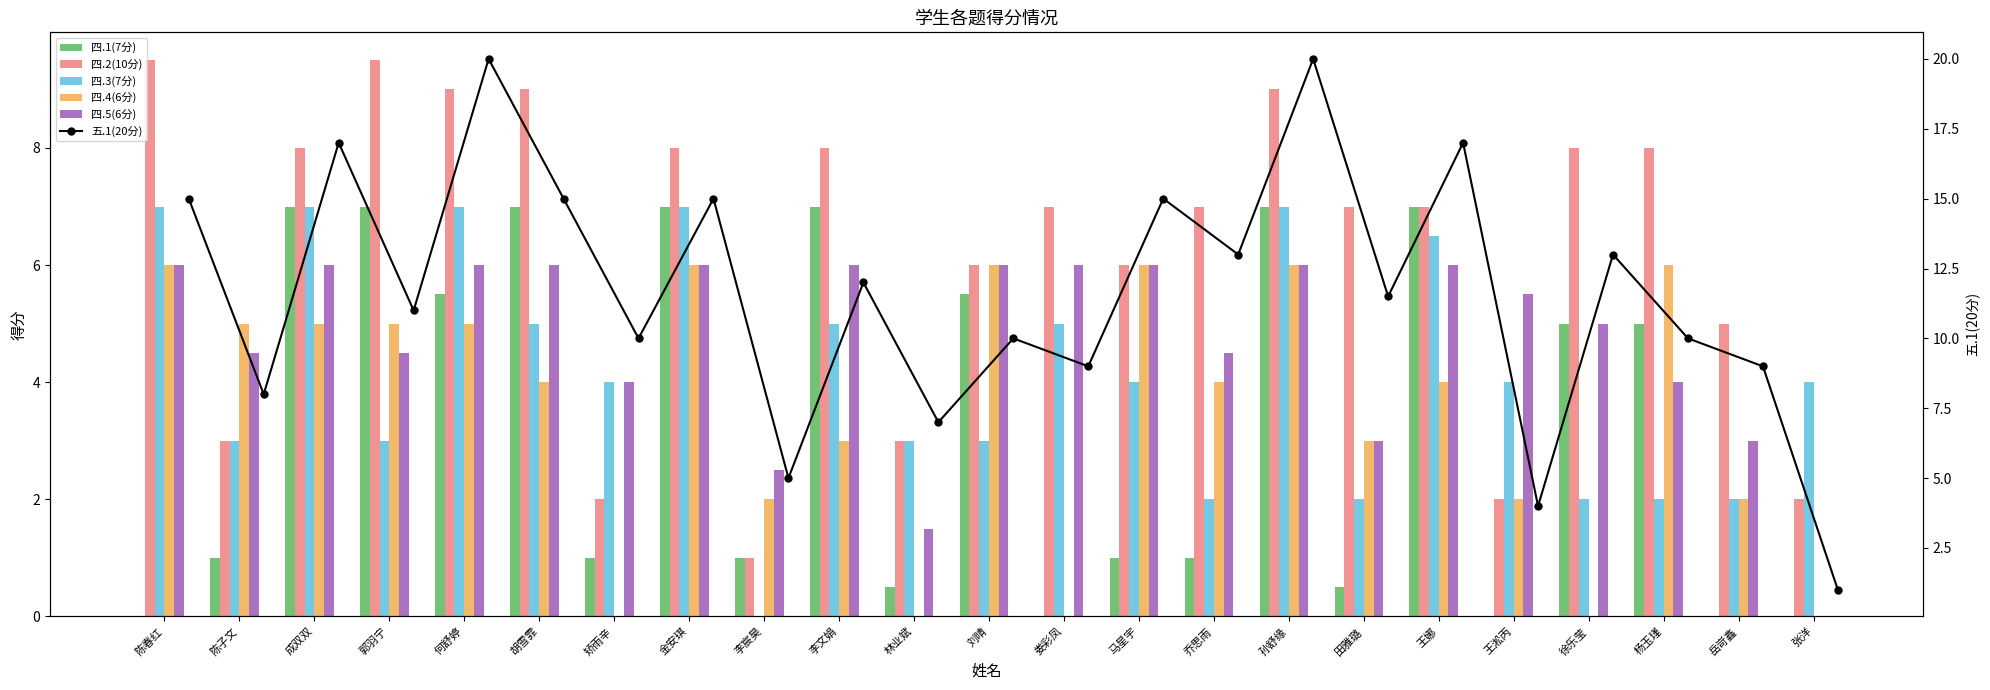

Which series changed the most between 马星宇 and 田雅璐?

五.1(20分)